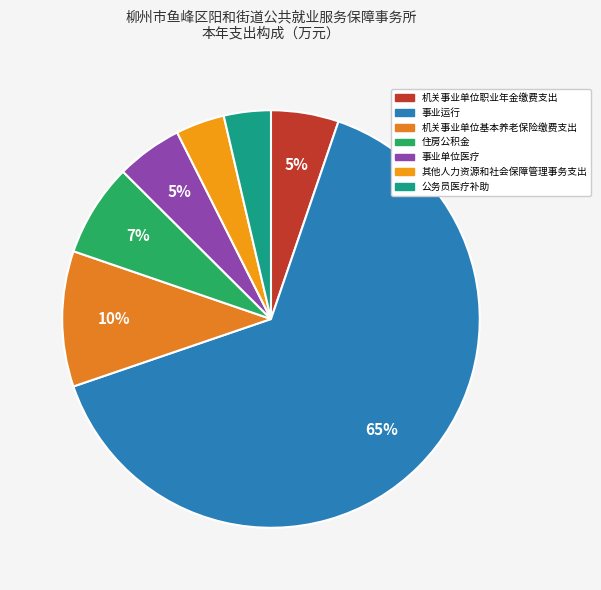

What percentage is the 事业单位医疗 slice, to the nearest percent?

5%